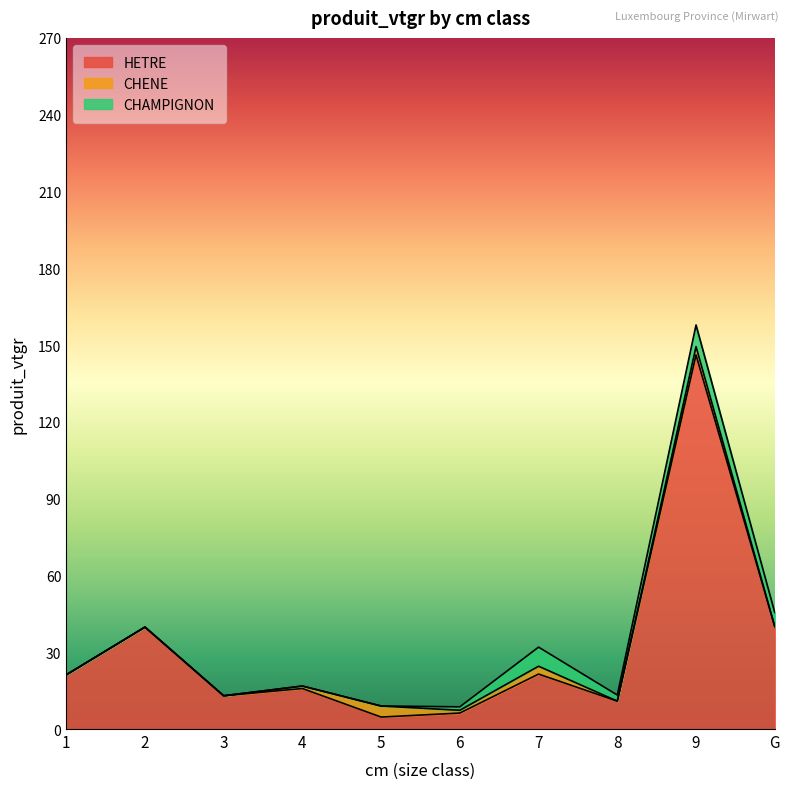

Which series has the largest total across all categories?

HETRE